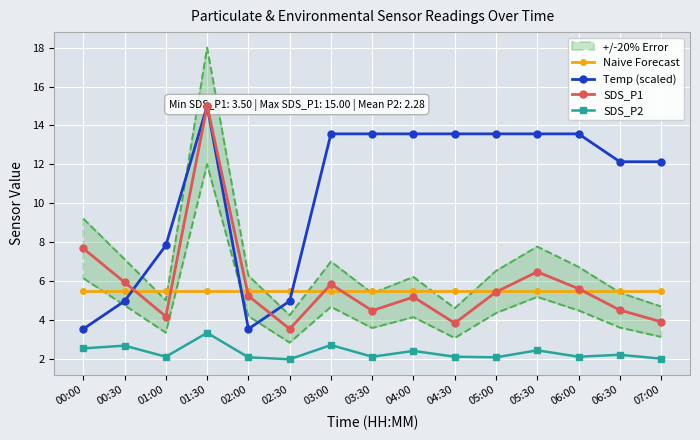

True or false: Temp (scaled) has a value of 12.1 at 07:00.

True